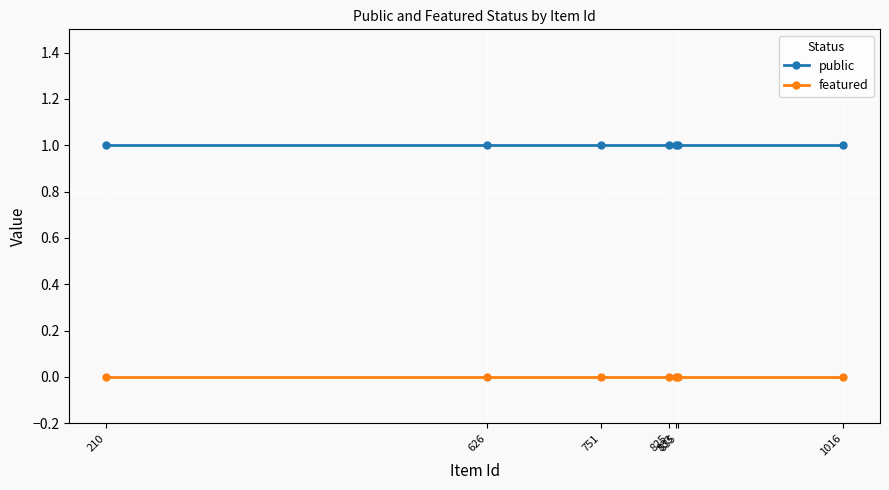

True or false: public and featured cross at least once.

False